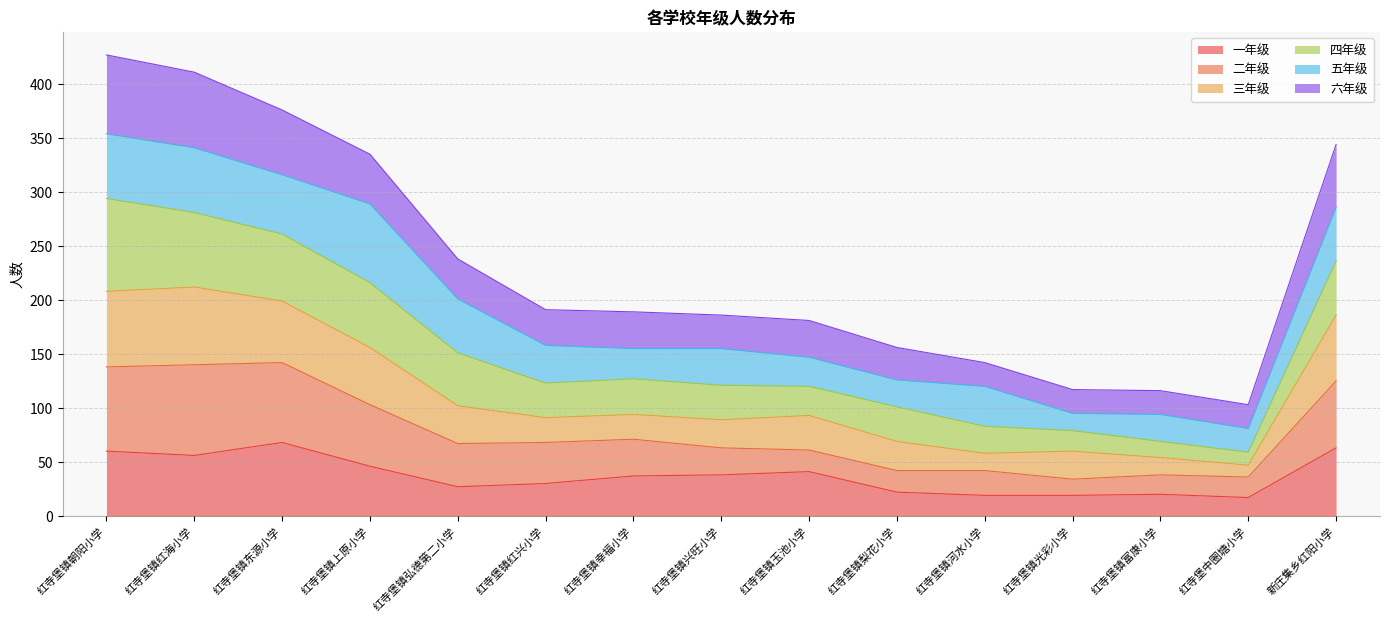

What is the highest value of the 一年级 series?

68